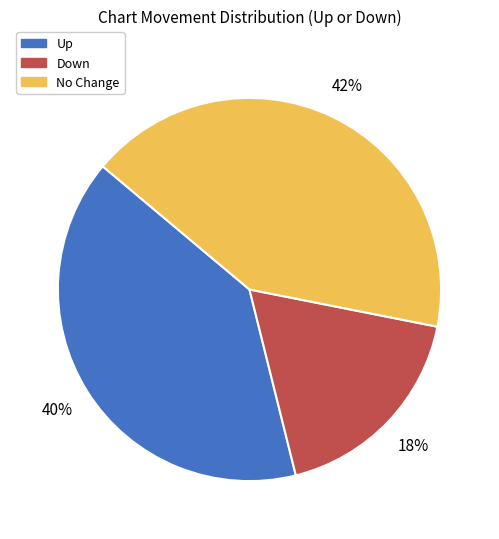

What percentage is the No Change slice, to the nearest percent?

42%